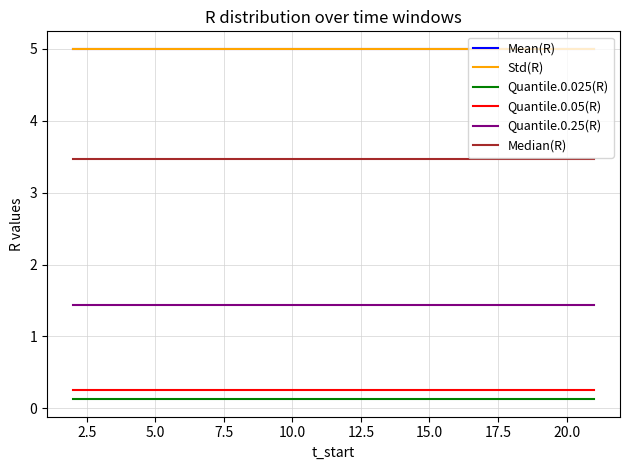

True or false: Quantile.0.25(R) and Std(R) cross at least once.

False